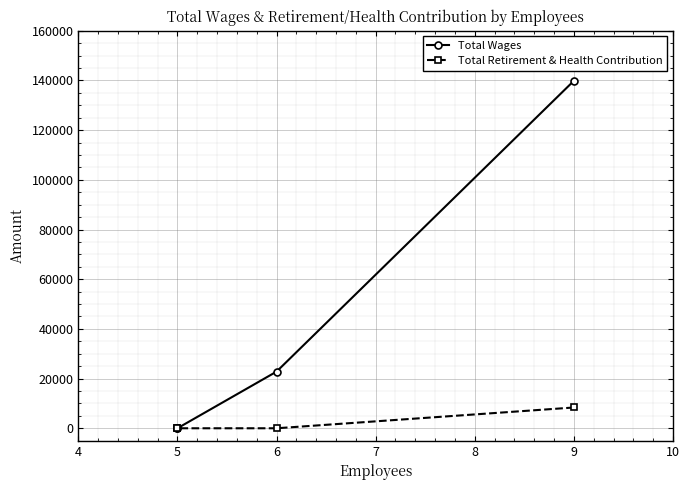

Which series has the widest spread of values?

Total Wages